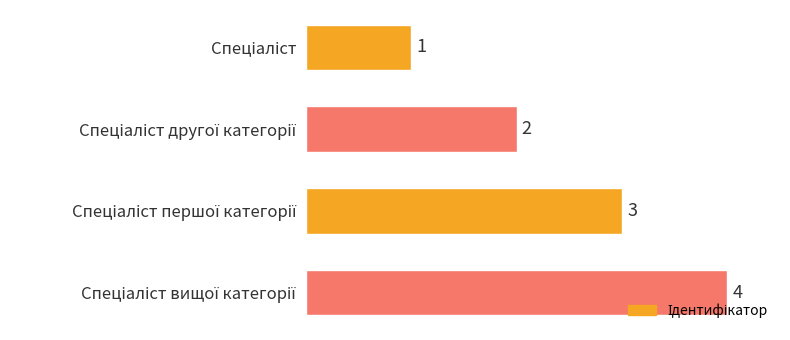

What is the value of the 3rd bar from the top?

3